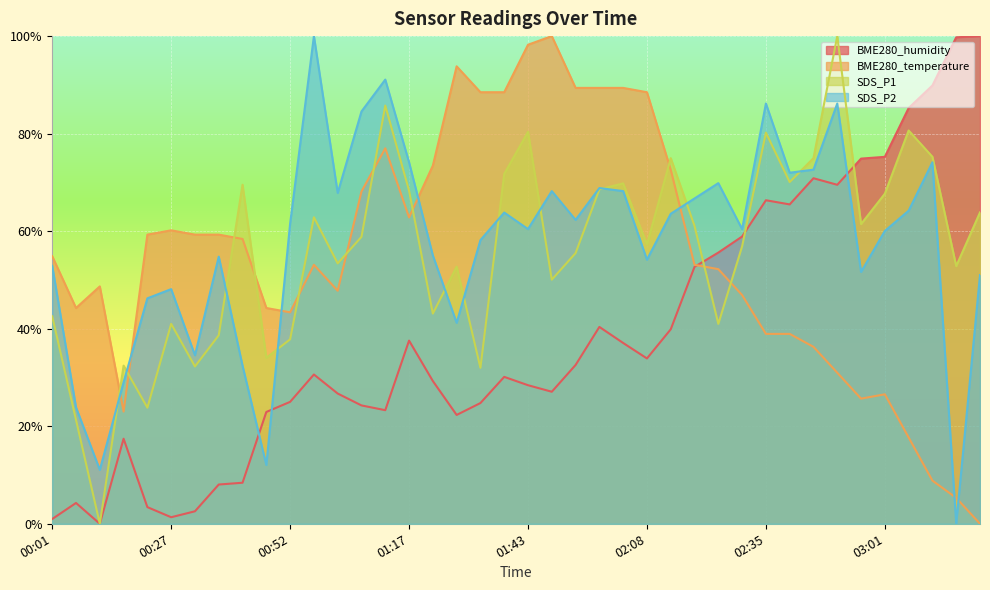

At which label is BME280_temperature closest to 50?

00:12